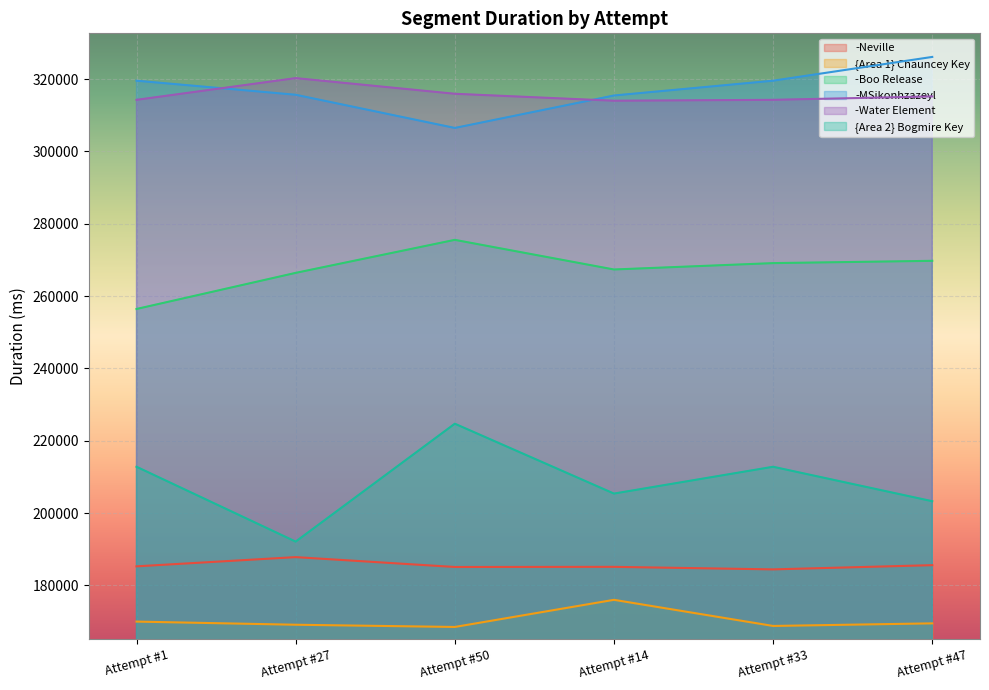

How many distinct data groups are displayed?

6